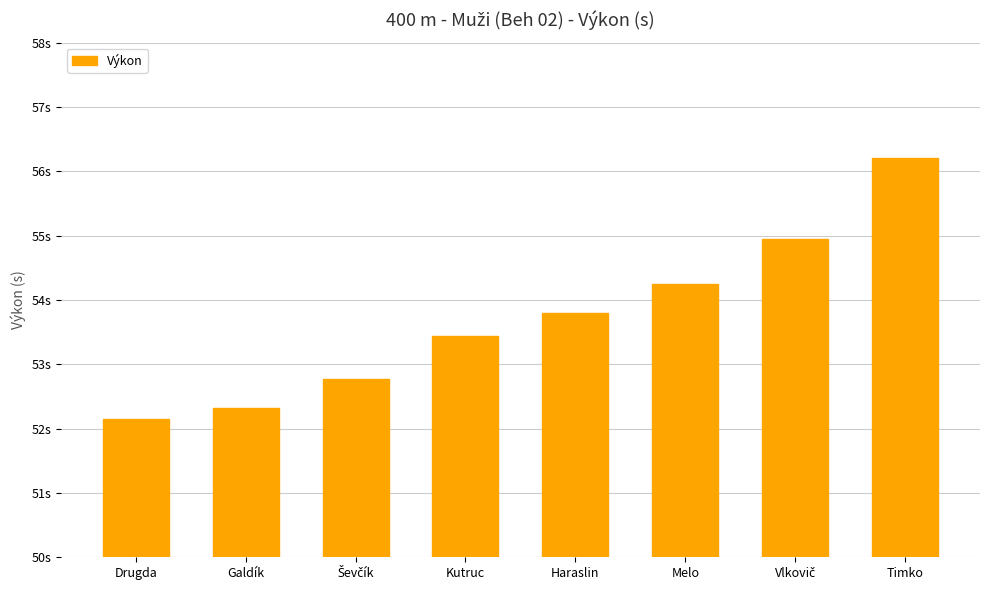

What is the difference between the maximum and second lowest values?

3.9